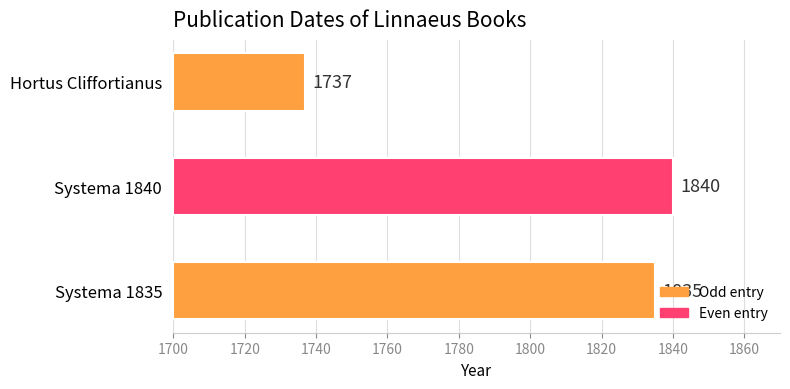

What is the change in value from 1700 to 1740?

-98